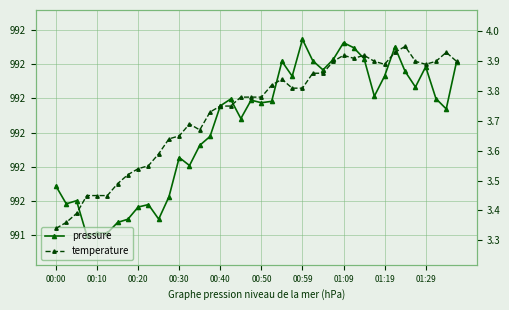

Count the number of categories in the chart.

40